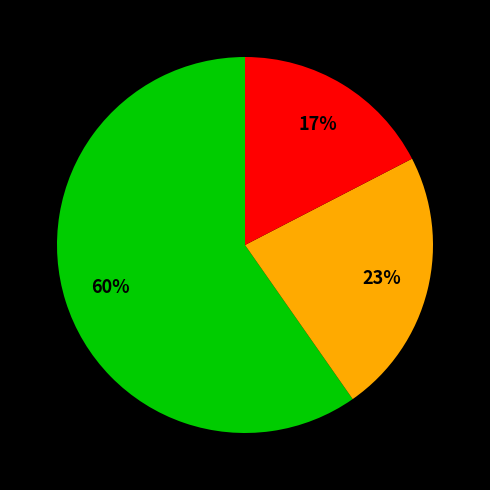

Is there any slice that represents more than half of the pie?

Yes